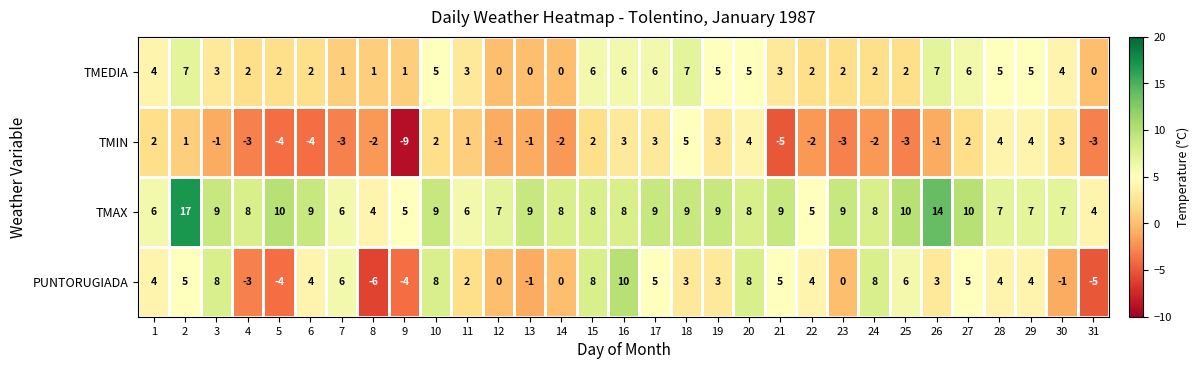

What value does the PUNTORUGIADA series have at 17, to the nearest 5?

5